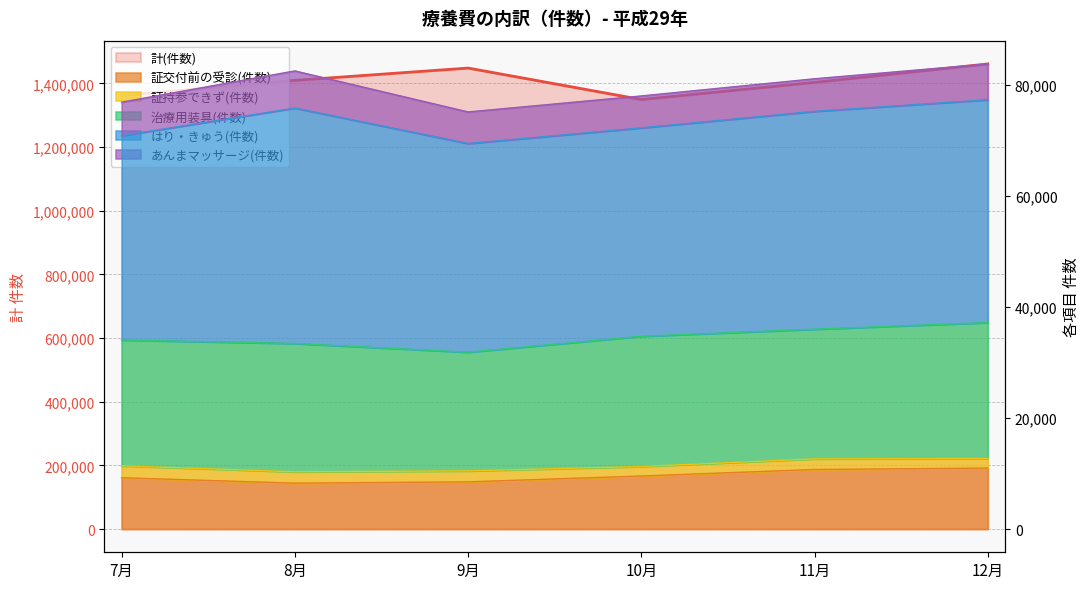

How many interior local peaks (higher than both neighbors) does the data have?

1